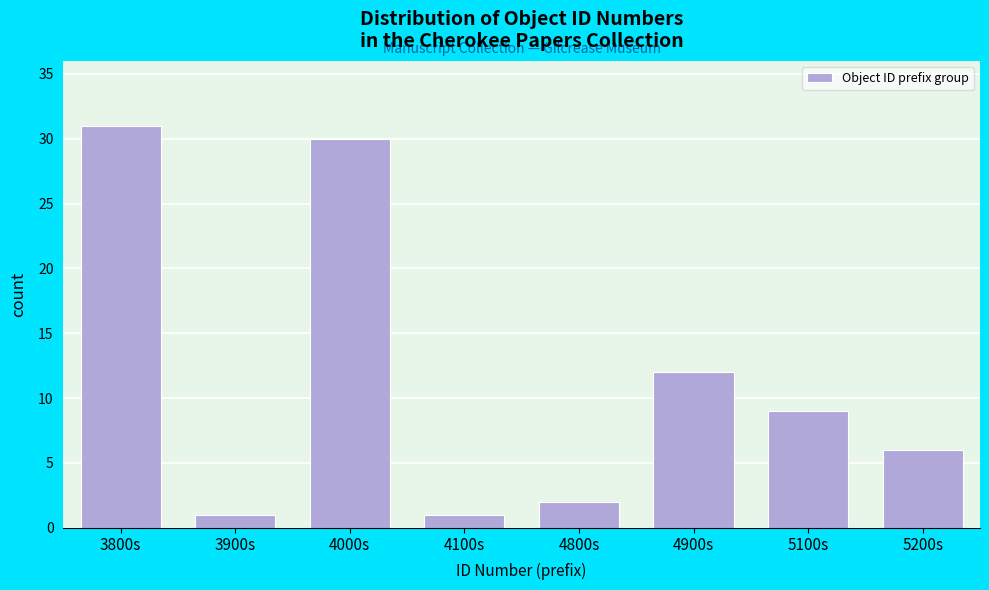

Reading left to right, what are all the values shown in this chart?

31	1	30	1	2	12	9	6